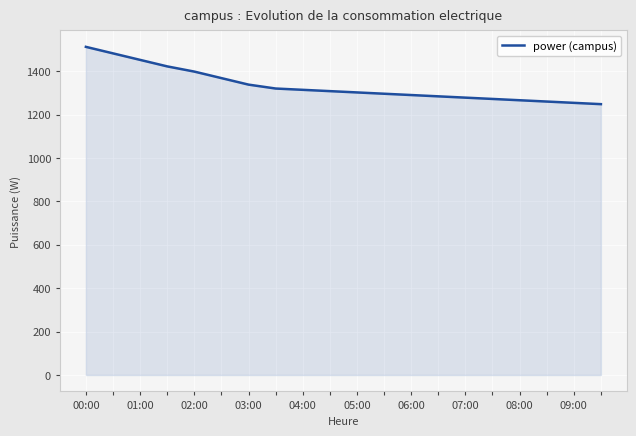

What is the greatest value displayed?

1512